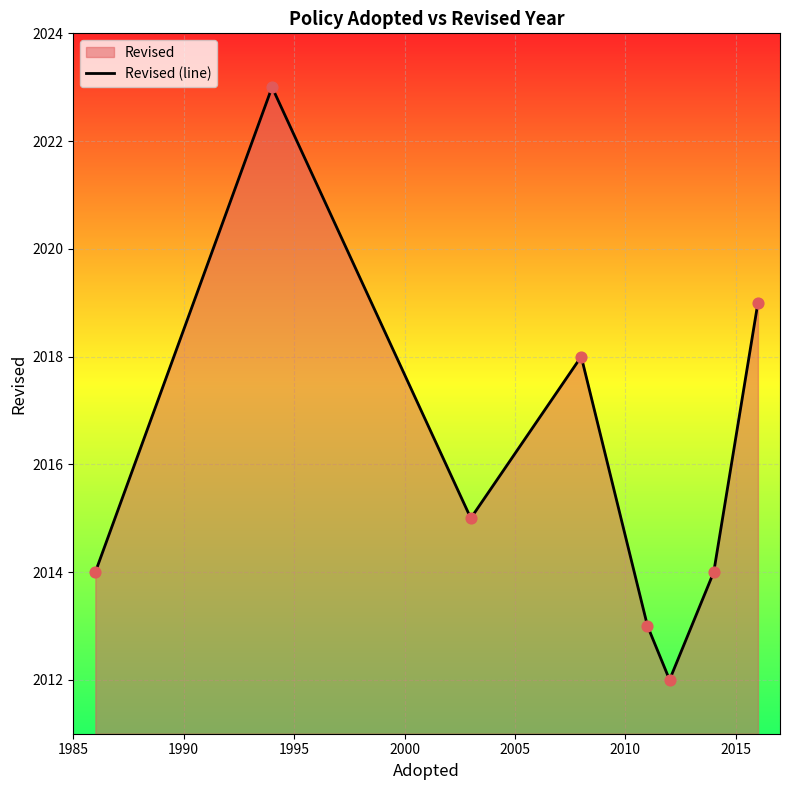

How many interior local valleys (lower than both neighbors) does the data have?

2